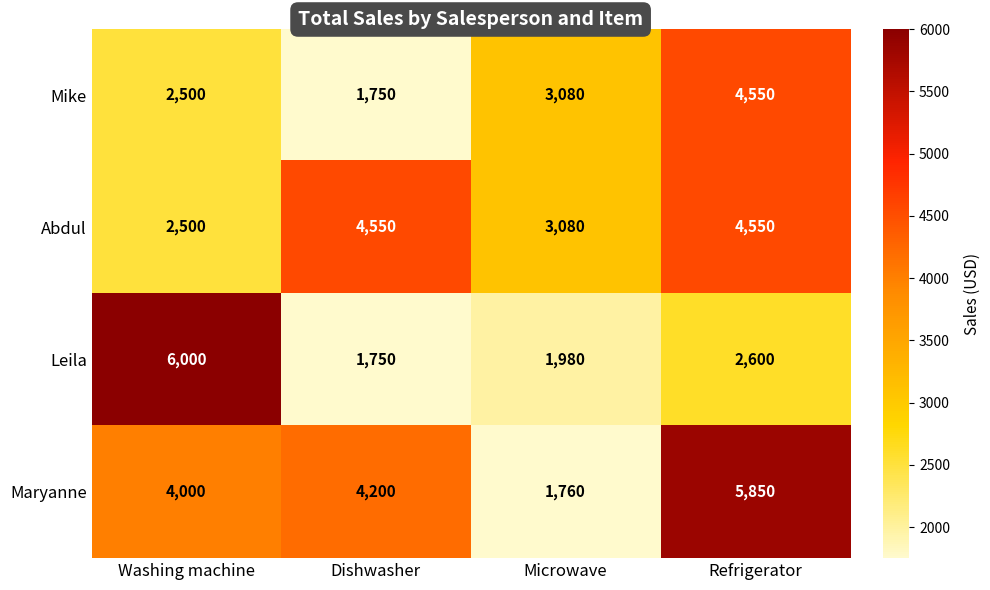

Reading left to right, what are all the values shown in this chart?

Mike: Washing machine=2500	Dishwasher=1750	Microwave=3080	Refrigerator=4550
Abdul: Washing machine=2500	Dishwasher=4550	Microwave=3080	Refrigerator=4550
Leila: Washing machine=6000	Dishwasher=1750	Microwave=1980	Refrigerator=2600
Maryanne: Washing machine=4000	Dishwasher=4200	Microwave=1760	Refrigerator=5850